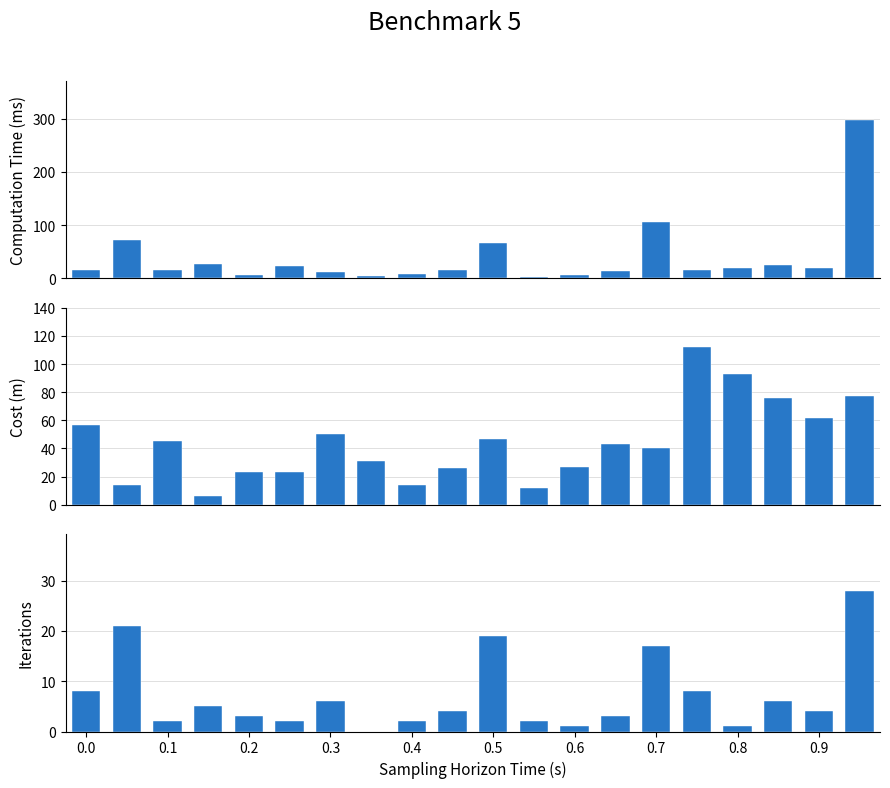

Reading left to right, transcribe all the data shown in this chart.

着信数: 15	71	15	27	6	23	12	4	8	16	66	3	6	13	105	16	20	24	20	297
アクセス数: 57	14	45	6	23	23	50	31	14	26	47	12	27	43	40	112	93	76	62	77
合計: 8	21	2	5	3	2	6	0	2	4	19	2	1	3	17	8	1	6	4	28